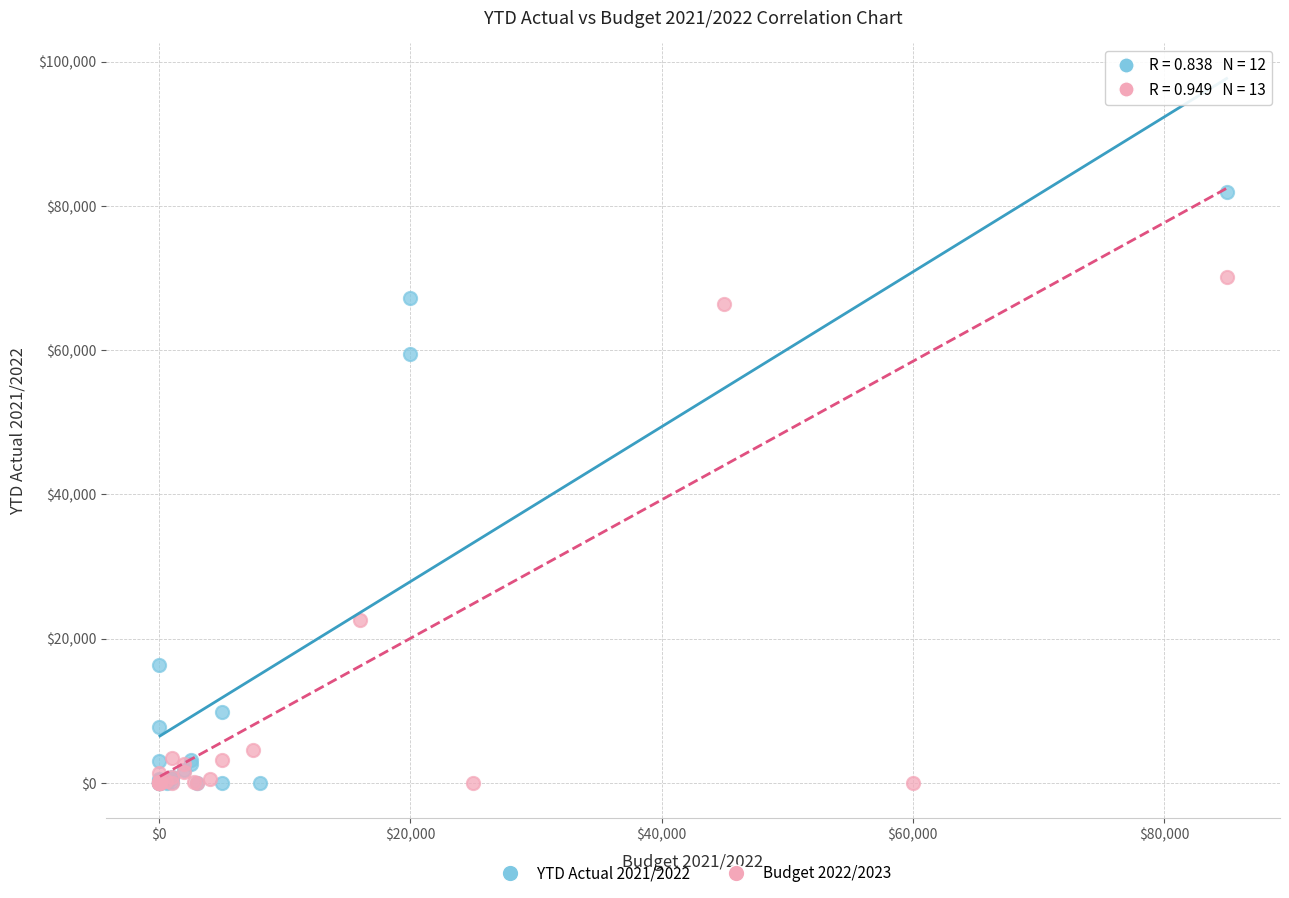

Which series has the widest spread of Y values?

YTD Actual 2021/2022